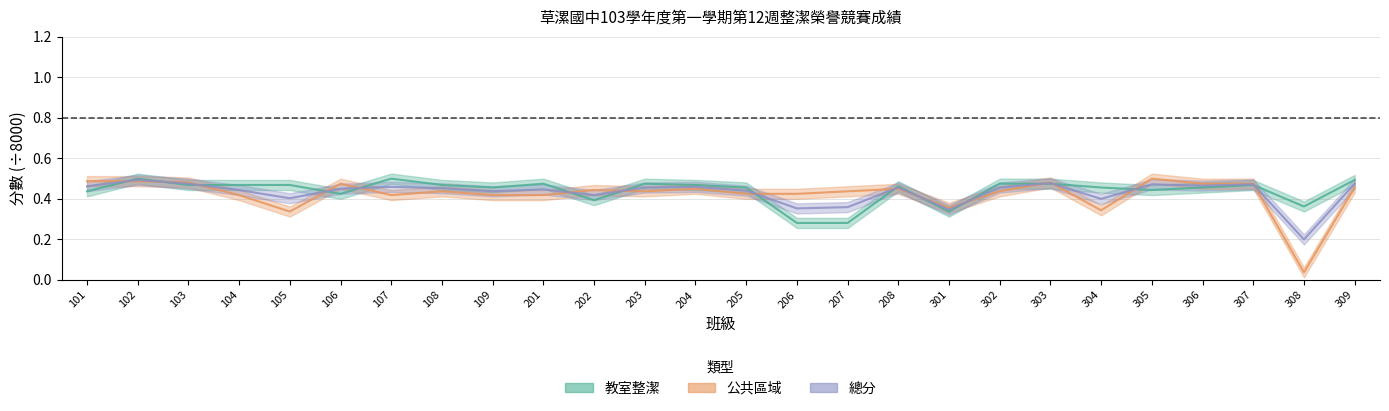

Is it true that 總分 equals 0.1 at 206?

False